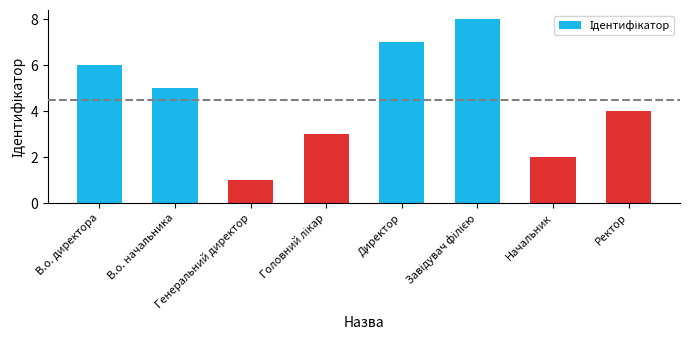

What is the ratio of the value at В.о. начальника to the value at Начальник?

2.5